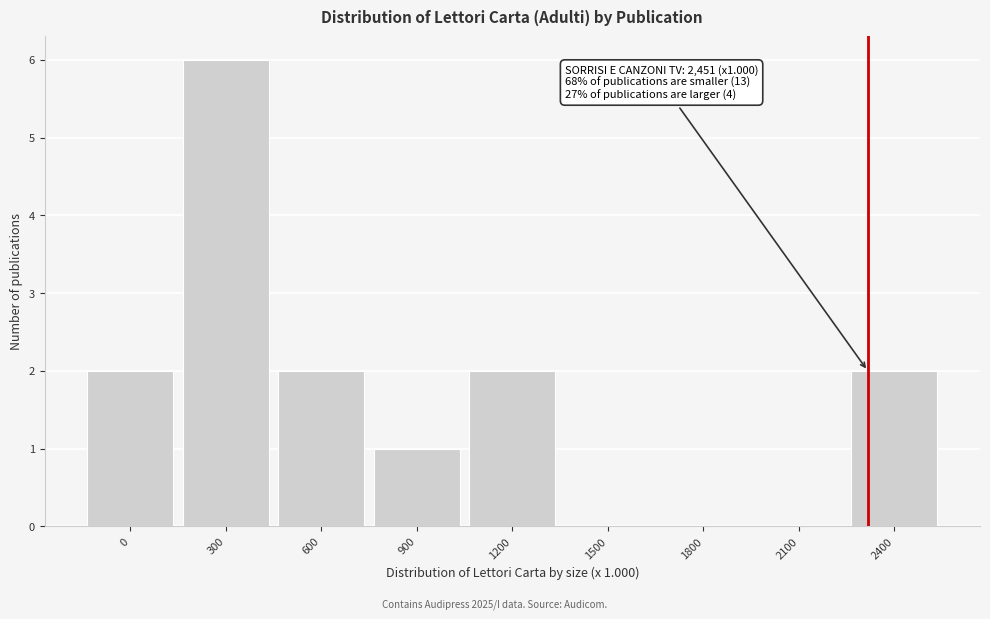

Reading right to left, extract all data points from this chart.

2400=2	2100=0	1800=0	1500=0	1200=2	900=1	600=2	300=6	0=2